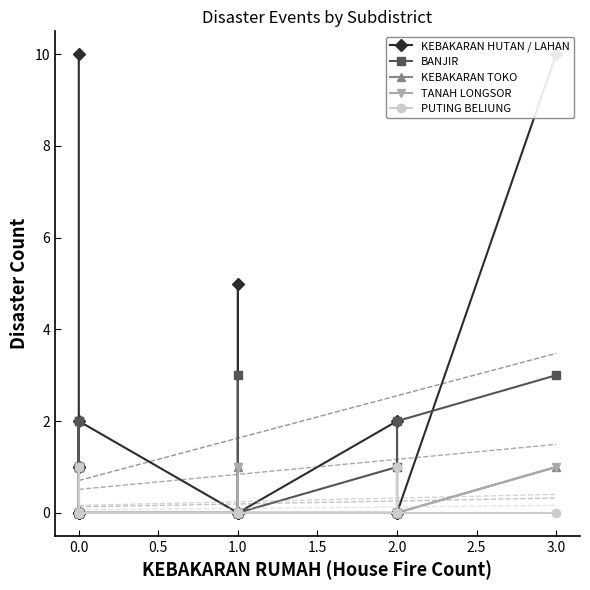

Which has a higher value, 1.0 or 0.0?

1.0